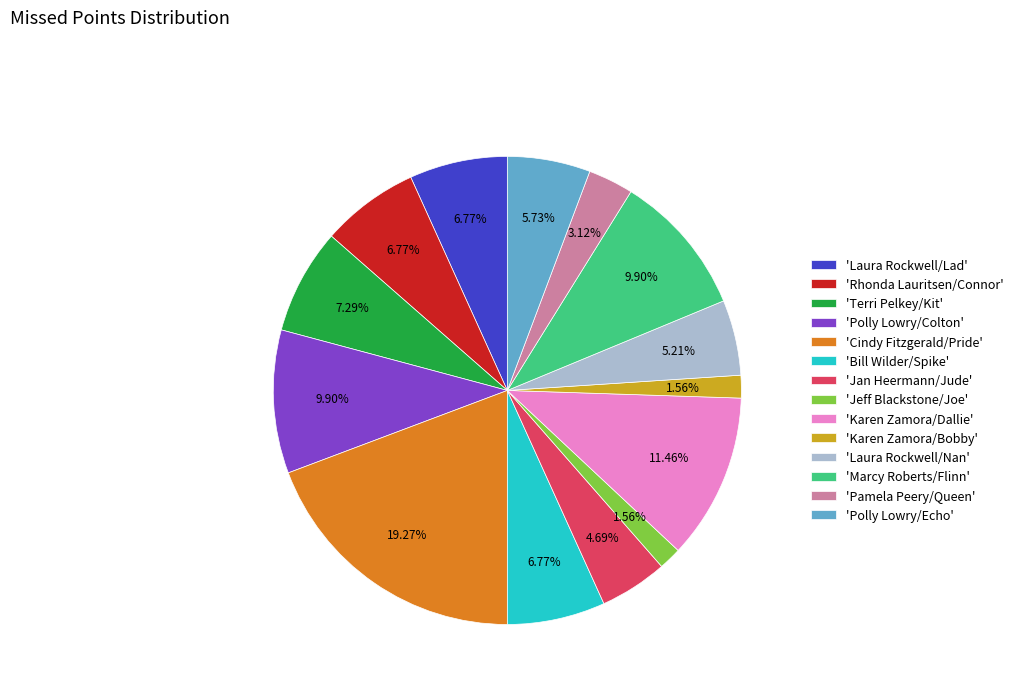

Is the sum of 'Pamela Peery/Queen' and 'Polly Lowry/Colton' greater than half?

No